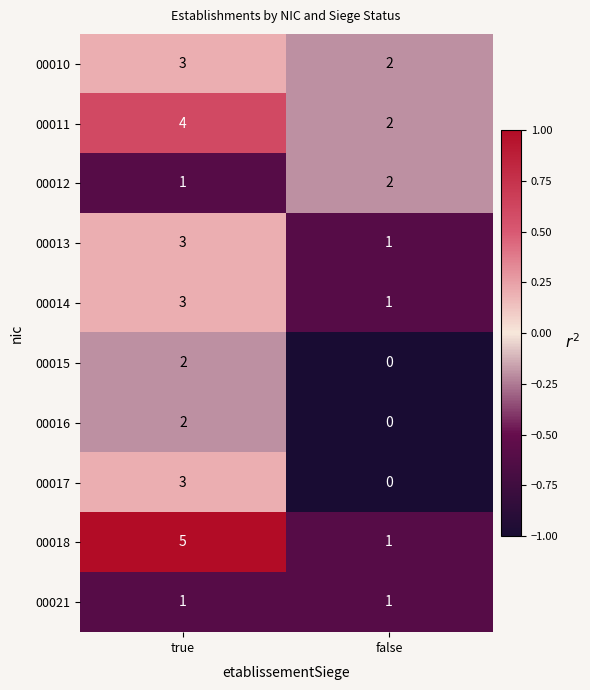

What is the highest value of the 00017 series?

3